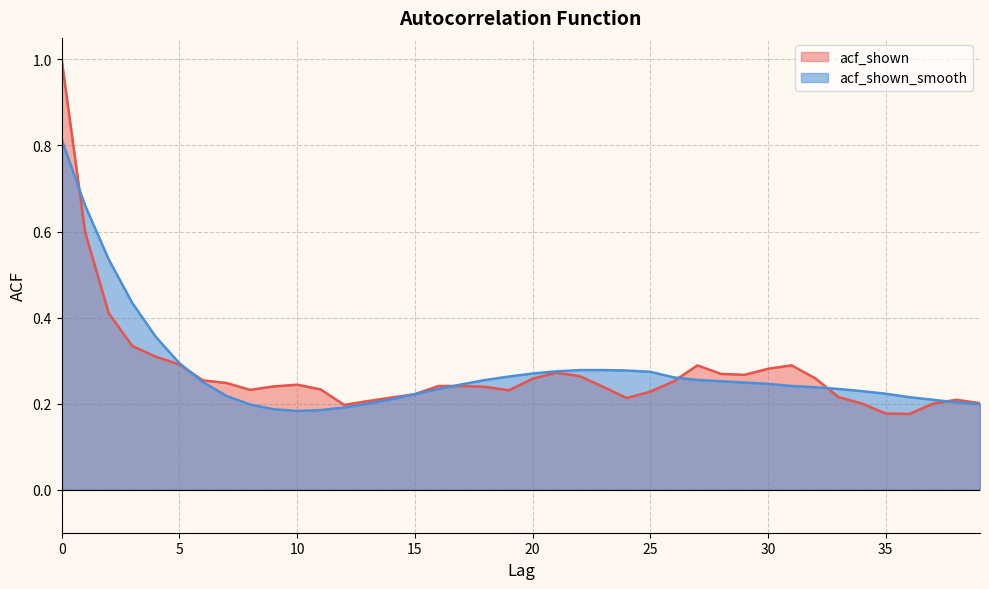

At which label is acf_shown closest to 0?

36